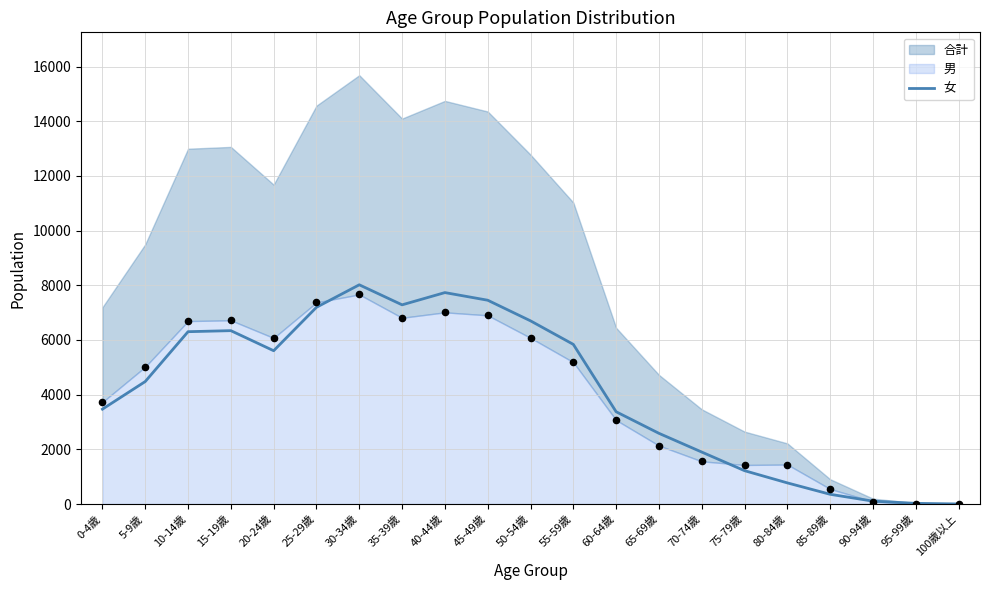

What is the change in value from 45-49歲 to 75-79歲?

-6234